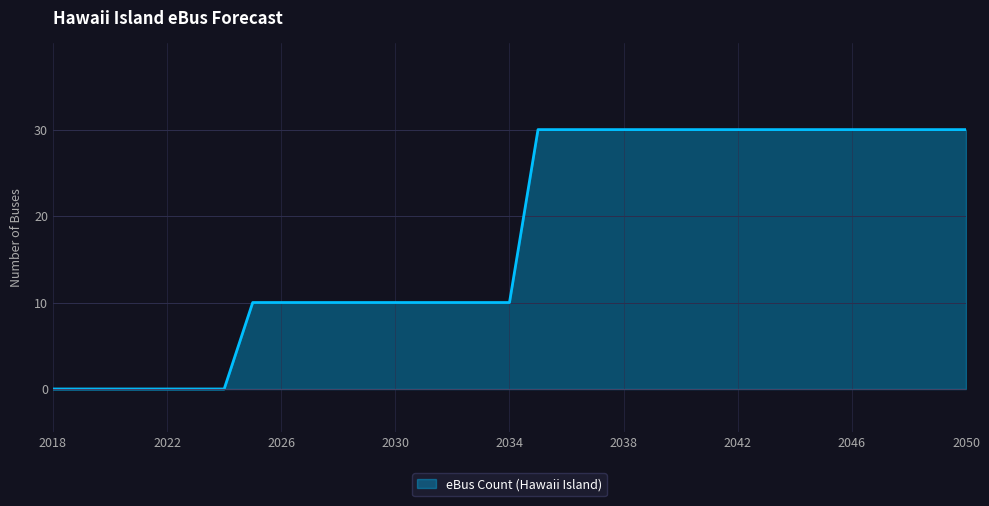

What is the greatest value displayed?

30